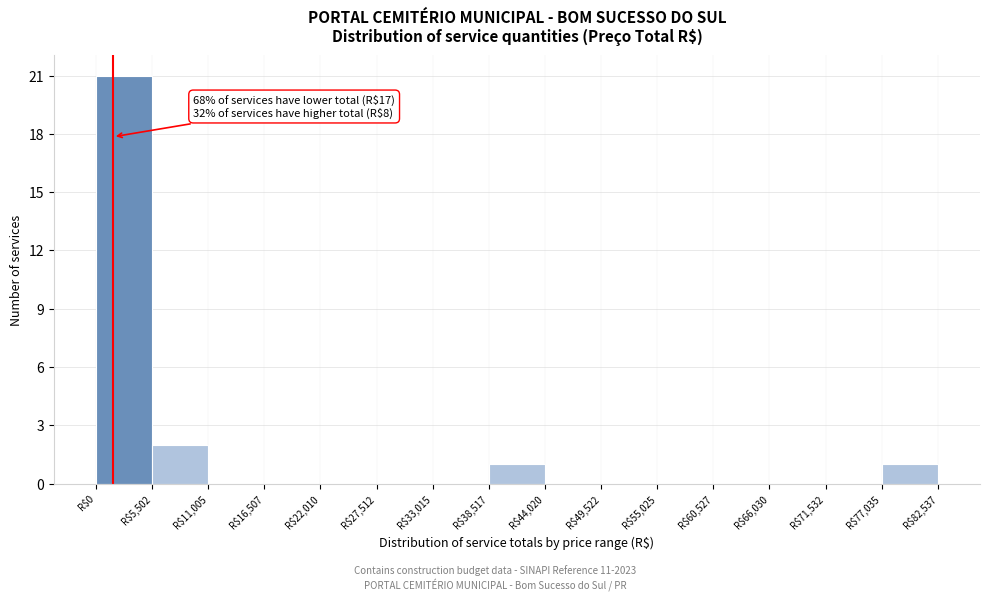

Over which range of the x-axis is the bar tallest?

0 to 6000